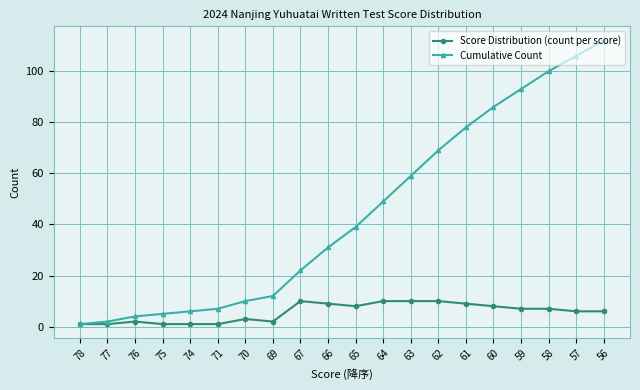

What is the lowest value of the Score Distribution (count per score) series?

1